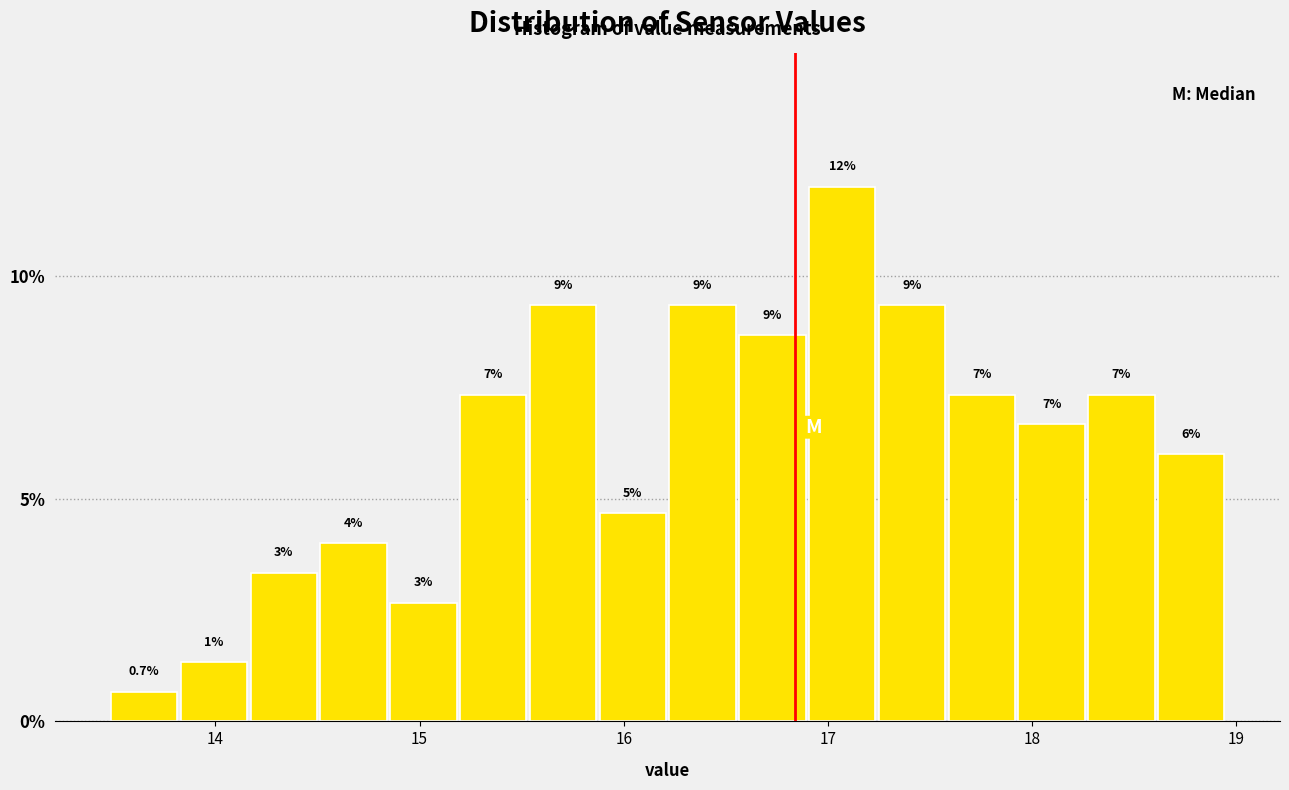

Around what value on the x-axis is the tallest bar? Give the approximate position of its centre, as read against the axis.

17.1